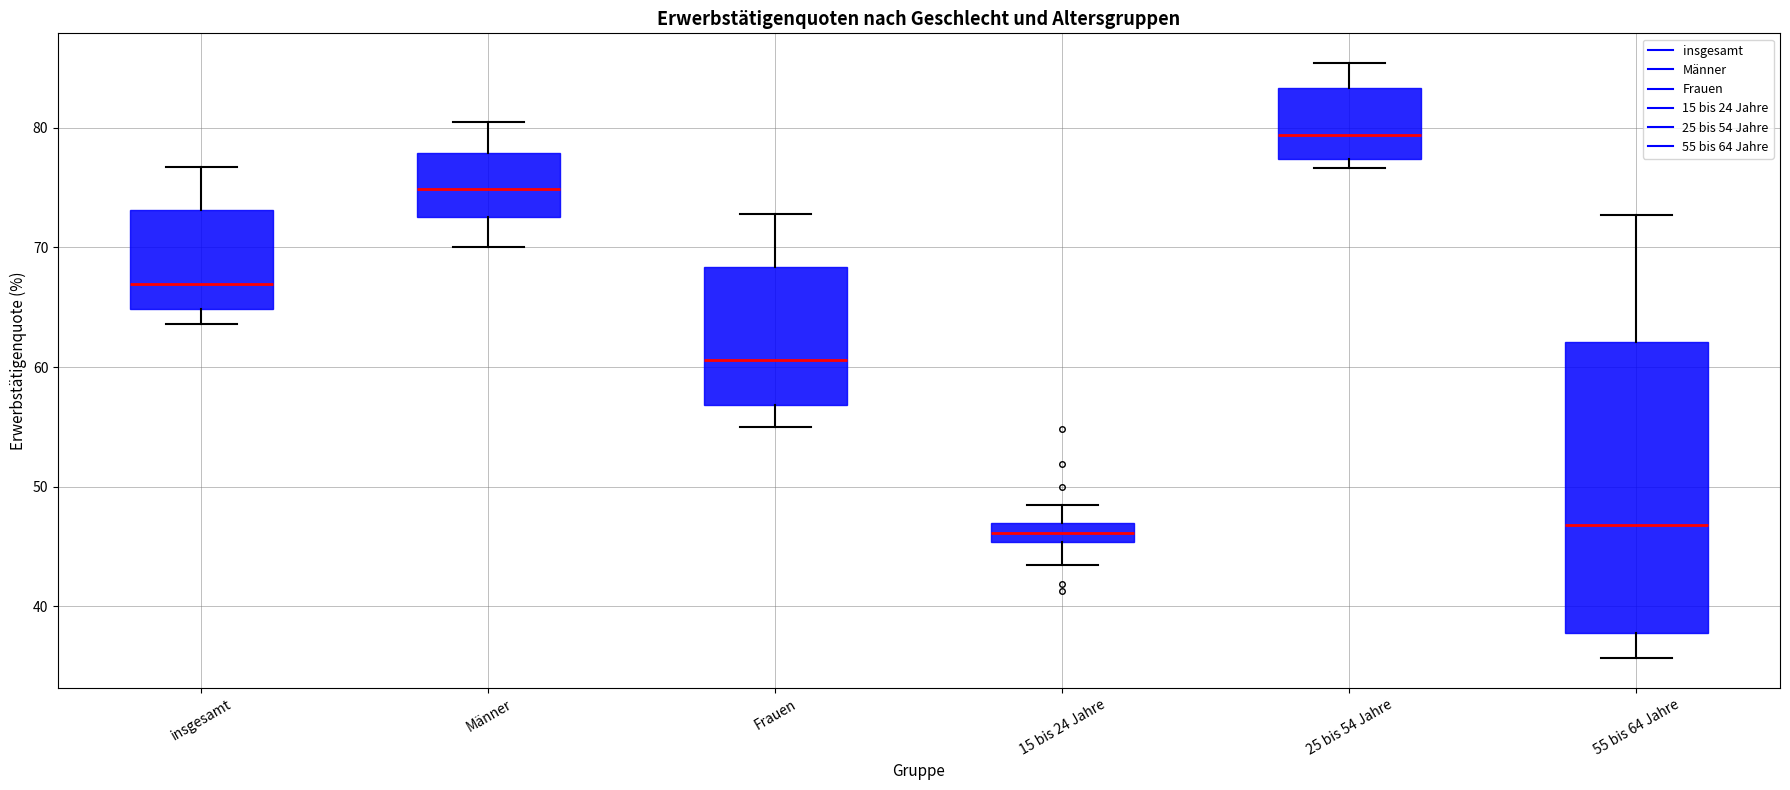

Comparing the boxes themselves (not the whiskers), which one is the tallest?

55 bis 64 Jahre